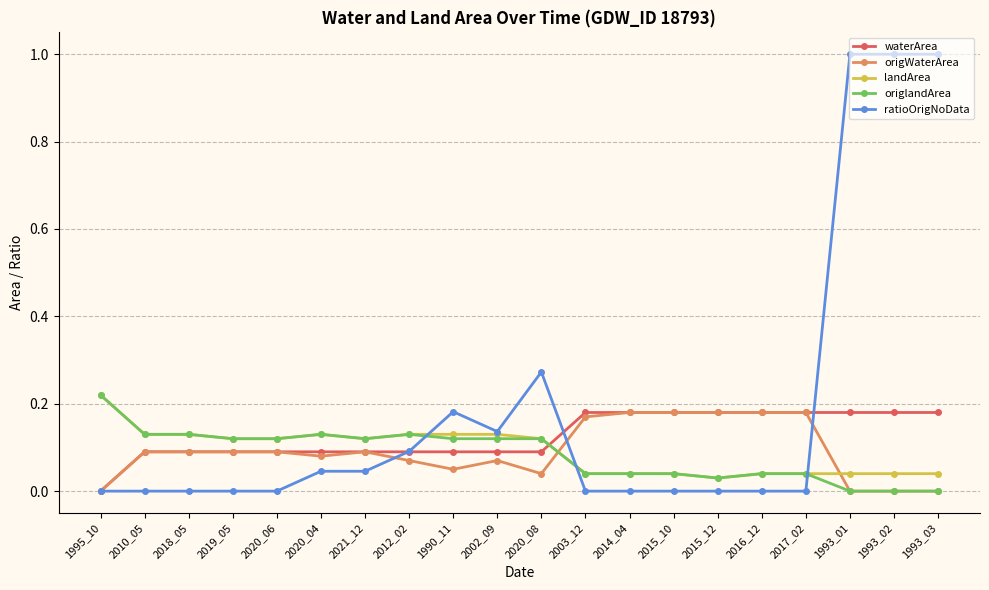

Is it true that waterArea equals 0.0 at 2015_12?

False